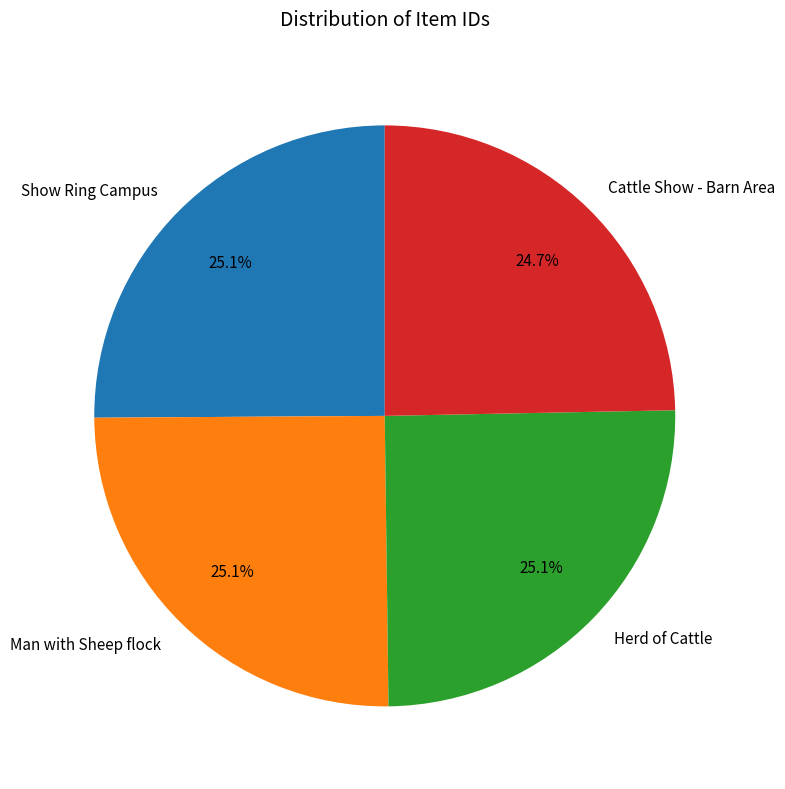

To the nearest percent, what portion does Cattle Show - Barn Area represent?

25%